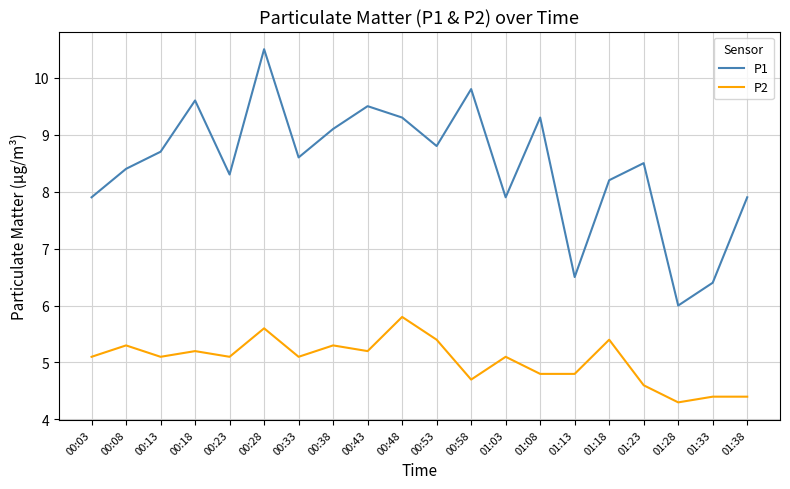

Is it true that P2 equals 3.5 at 00:48?

False